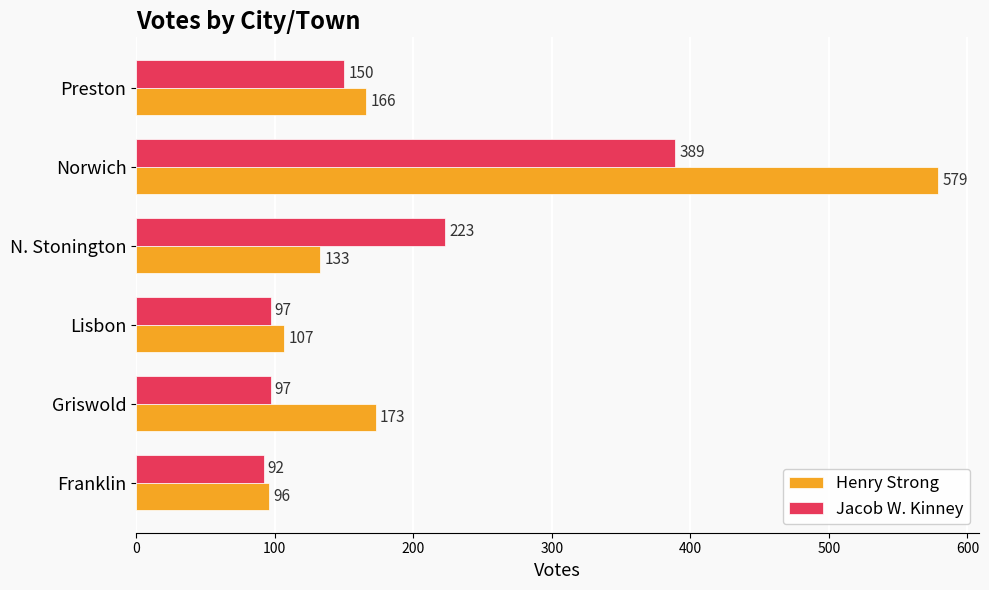

List the series in order of their overall mean, highest first.

Henry Strong, Jacob W. Kinney